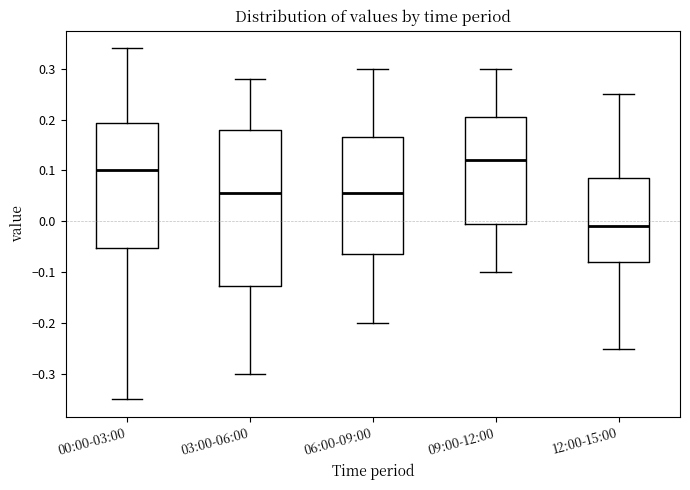

Comparing the boxes themselves (not the whiskers), which one is the tallest?

03:00-06:00